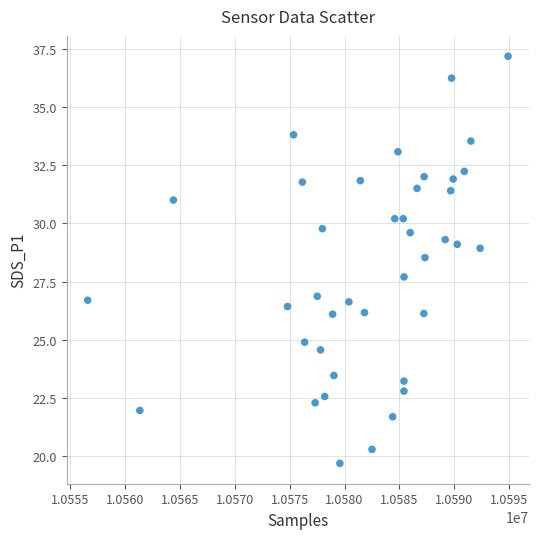

What is the range of X values (max minus min)?

38261.0